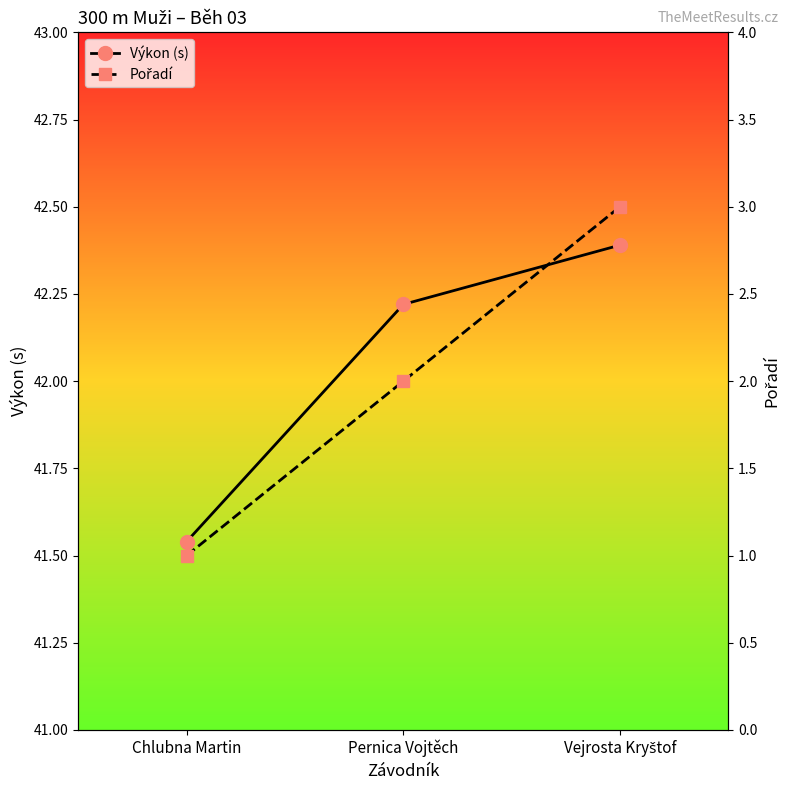

What is the value of the Výkon (s) point at the 3rd from the left?

42.4